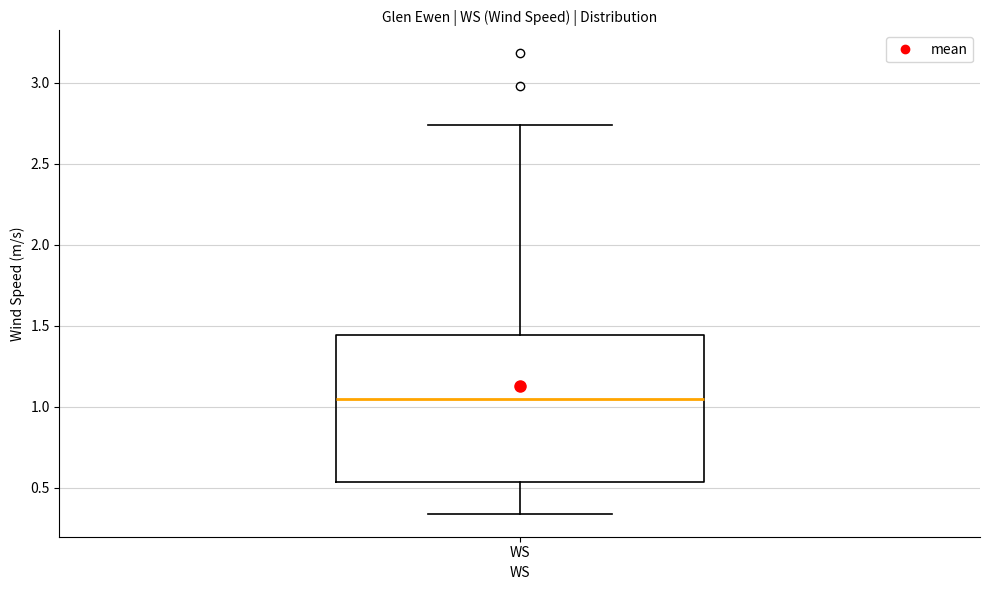

Where does the upper whisker of the box for WS end on the y-axis? The values are not printed on the chart, so give them approximately, as read against the axis.

2.75